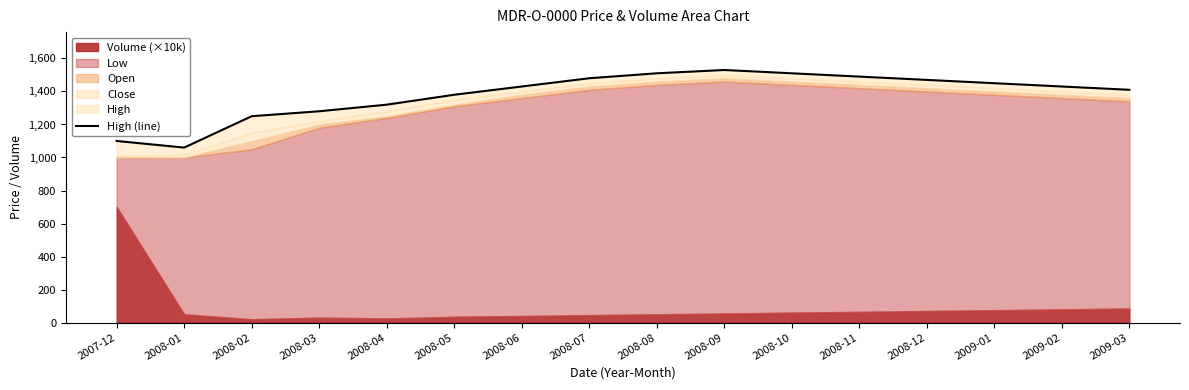

Reading left to right, transcribe all the data shown in this chart.

2007-12=1100	2008-01=1060	2008-02=1250	2008-03=1280	2008-04=1320	2008-05=1380	2008-06=1430	2008-07=1480	2008-08=1510	2008-09=1530	2008-10=1510	2008-11=1490	2008-12=1470	2009-01=1450	2009-02=1430	2009-03=1410